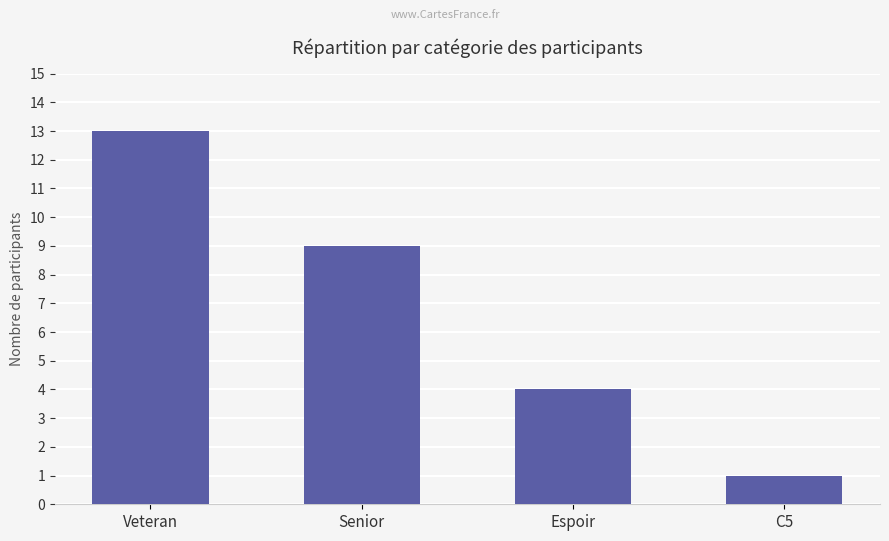

List the labels in order of value, largest first.

Veteran, Senior, Espoir, C5